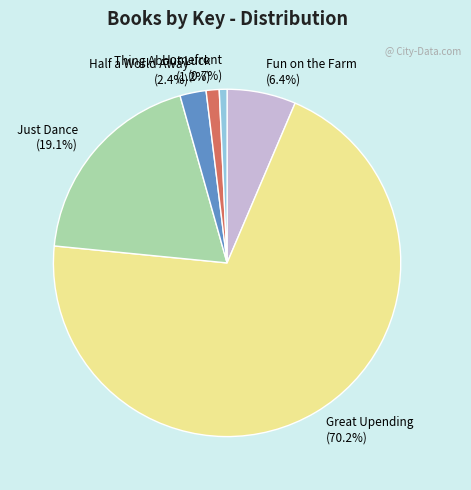

To the nearest percent, what is the difference between the Half a World Away and Just Dance slice percentages?

17%